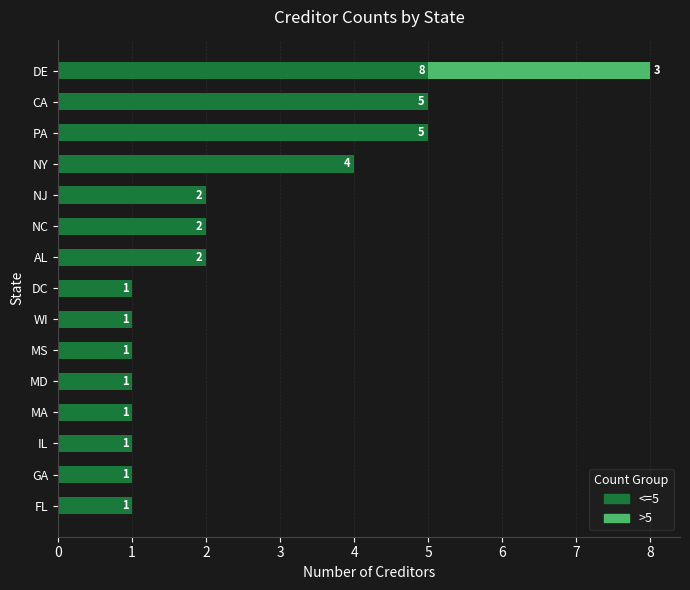

The <=5 series shows 5 at DE. True or false?

True